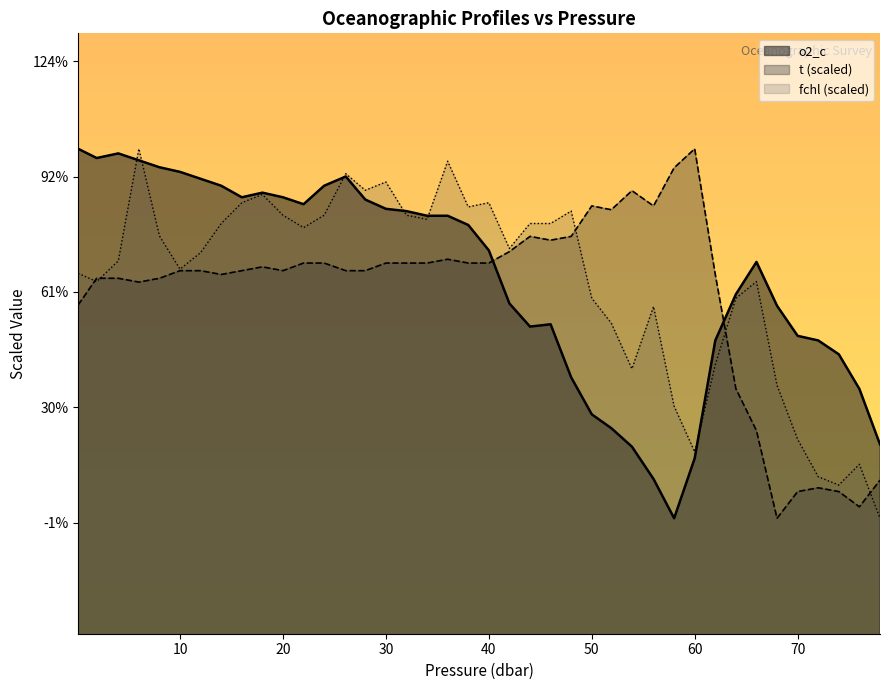

What is the value of the fchl point at the 10th from the left?

9.8